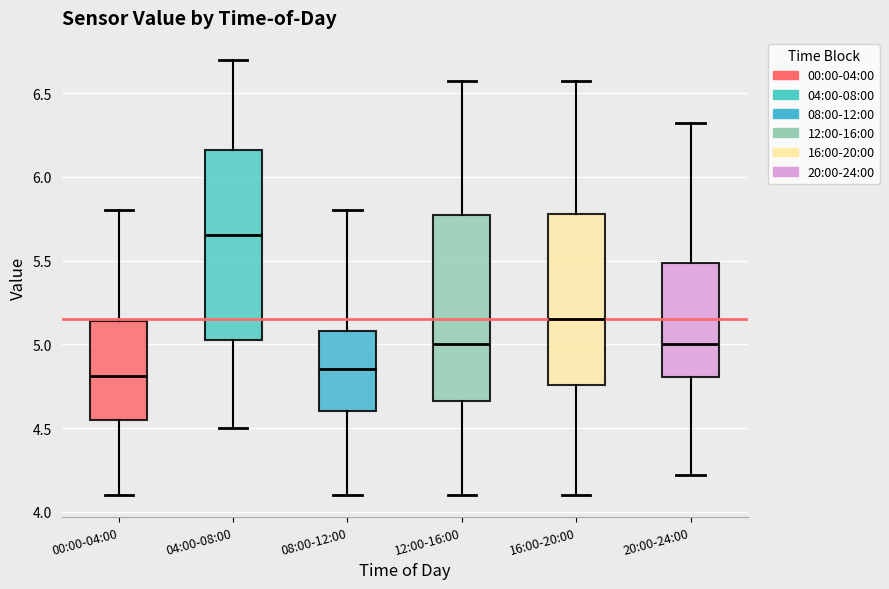

Reading left to right, read every box against the y-axis: the position of its median line, the range the box covers, and the ends of its whiskers. The values are not printed on the chart, so give them approximately, as read against the axis.

00:00-04:00: median 4.80, box 4.55 to 5.15, whiskers 4.10 to 5.80
04:00-08:00: median 5.65, box 5.05 to 6.15, whiskers 4.50 to 6.70
08:00-12:00: median 4.85, box 4.60 to 5.10, whiskers 4.10 to 5.80
12:00-16:00: median 5.00, box 4.65 to 5.80, whiskers 4.10 to 6.55
16:00-20:00: median 5.15, box 4.75 to 5.80, whiskers 4.10 to 6.55
20:00-24:00: median 5.00, box 4.80 to 5.50, whiskers 4.20 to 6.30